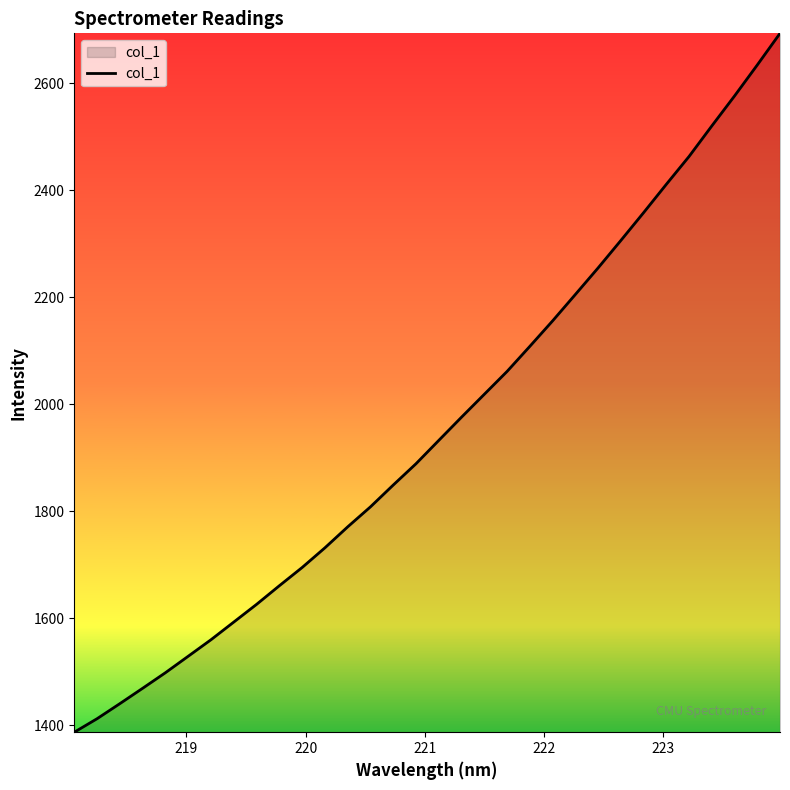

What is the maximum value shown in the chart?

2693.3